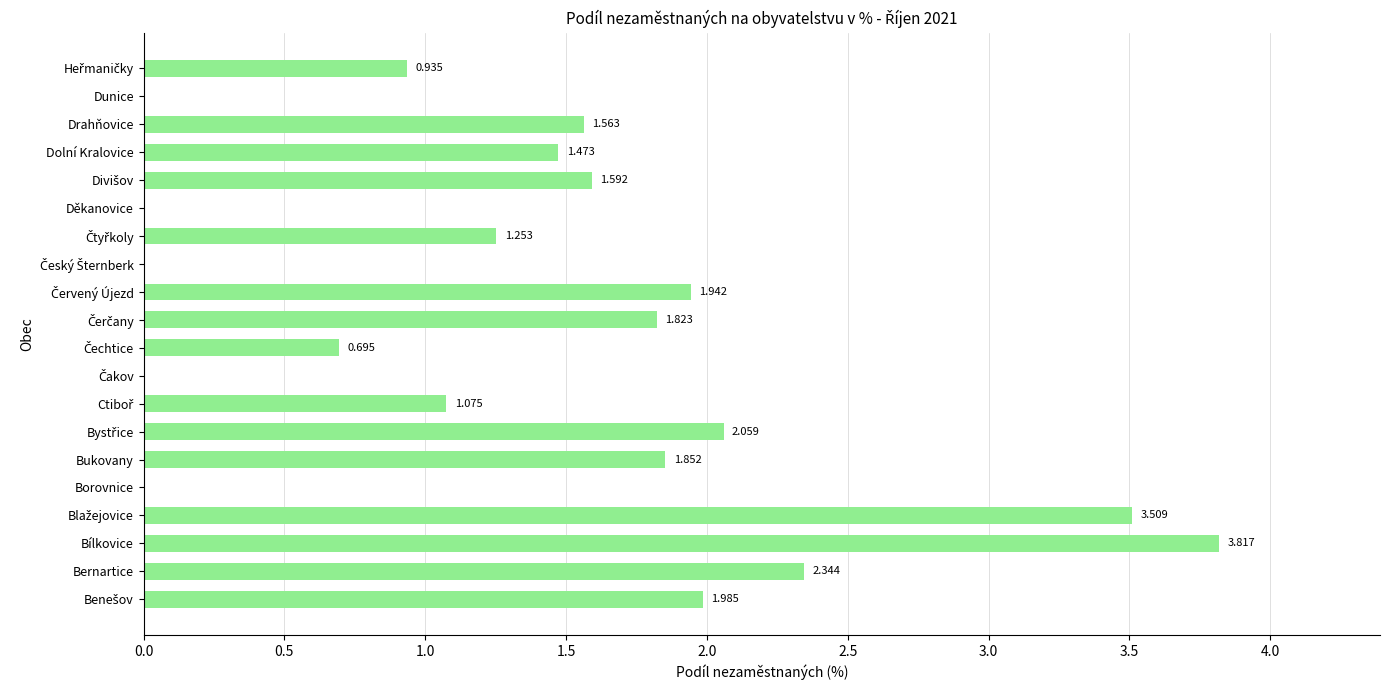

How many categories are shown in the chart?

20